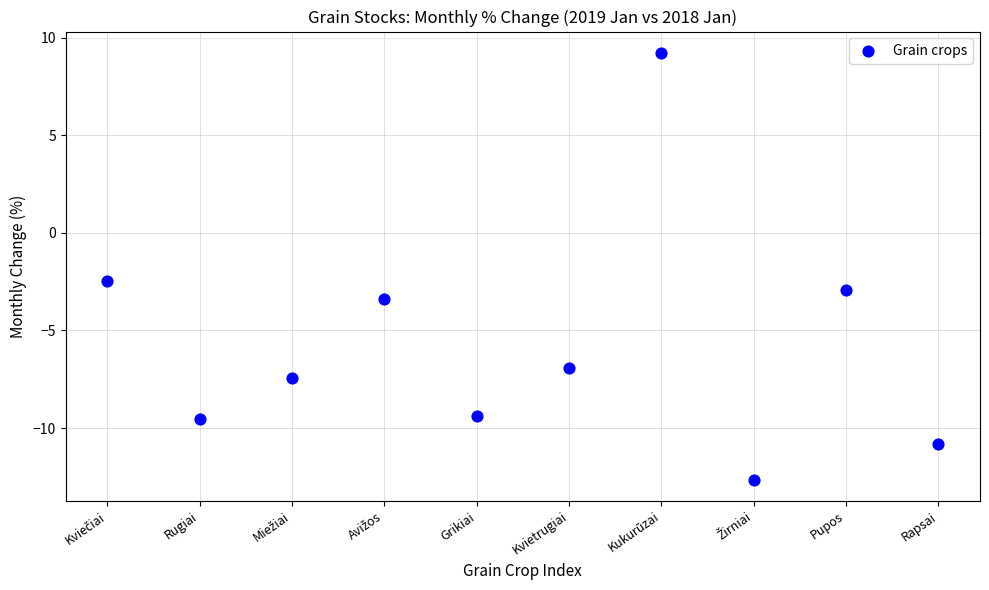

What is the average Y value?

-5.6